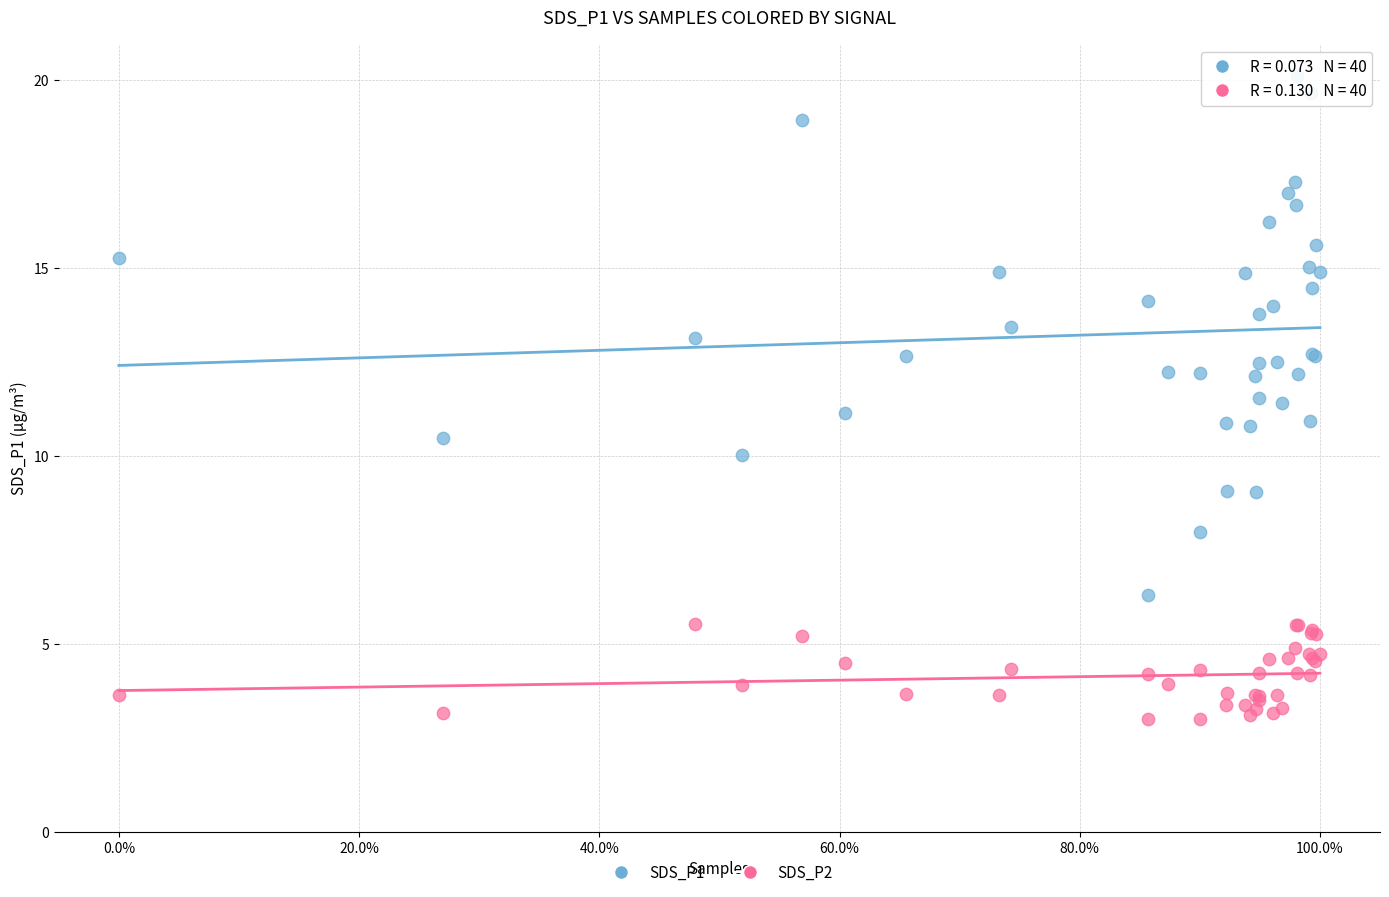

What is the X range (max minus min) for the scatter plot?

1.0